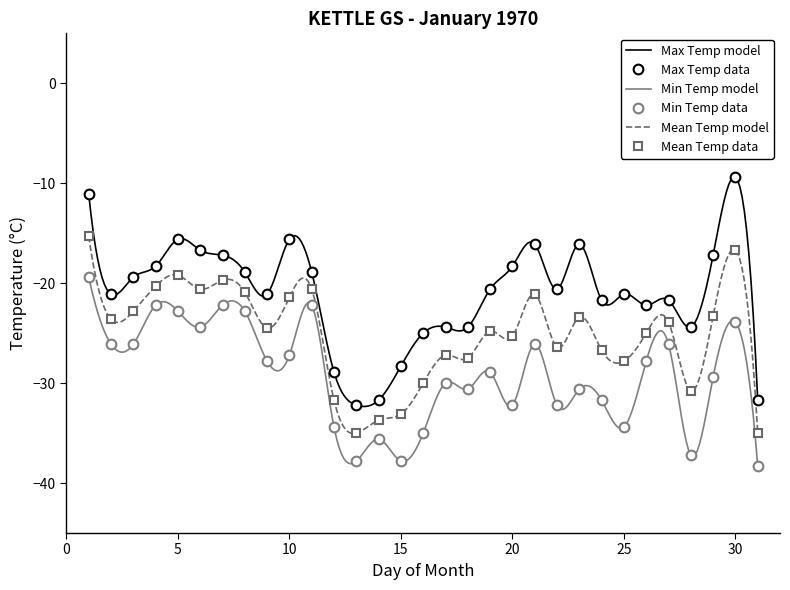

True or false: Min Temp data and Mean Temp data intersect in this chart.

False